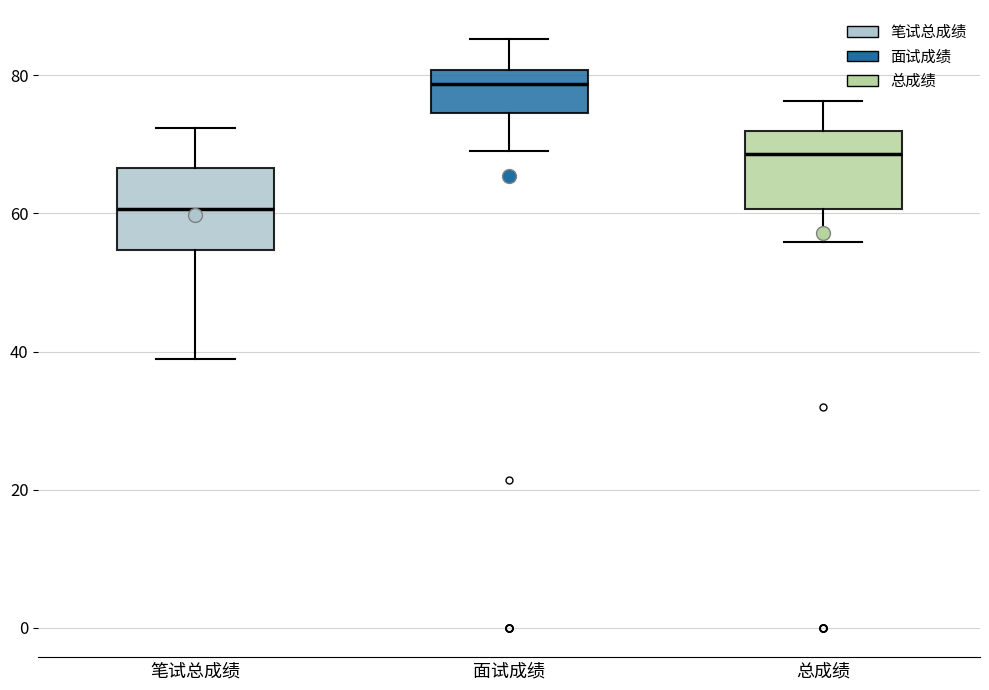

Reading left to right, read every box against the y-axis: the position of its median line, the range the box covers, and the ends of its whiskers. The values are not printed on the chart, so give them approximately, as read against the axis.

笔试总成绩: median 60, box 54 to 66, whiskers 38 to 72
面试成绩: median 78, box 74 to 80, whiskers 70 to 86
总成绩: median 68, box 60 to 72, whiskers 56 to 76